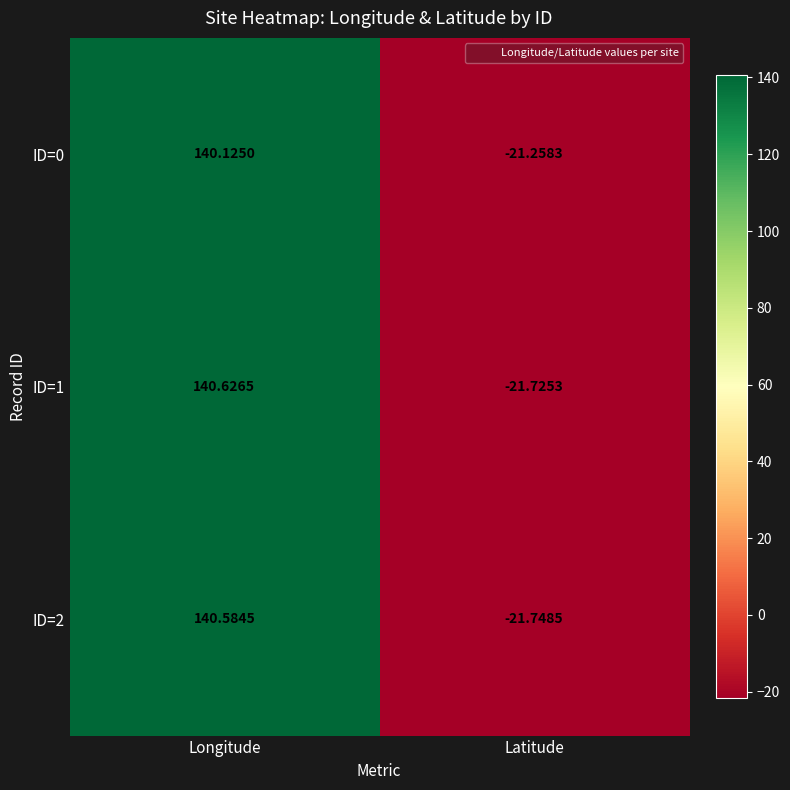

At which label is ID=0 closest to 59?

Latitude